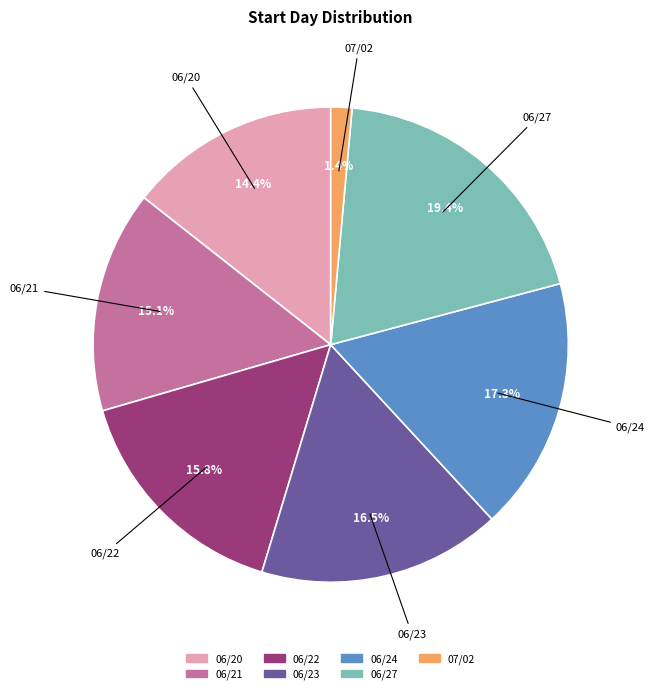

Approximately how many times larger is the value at 06/22 compared to 06/20?

1.1